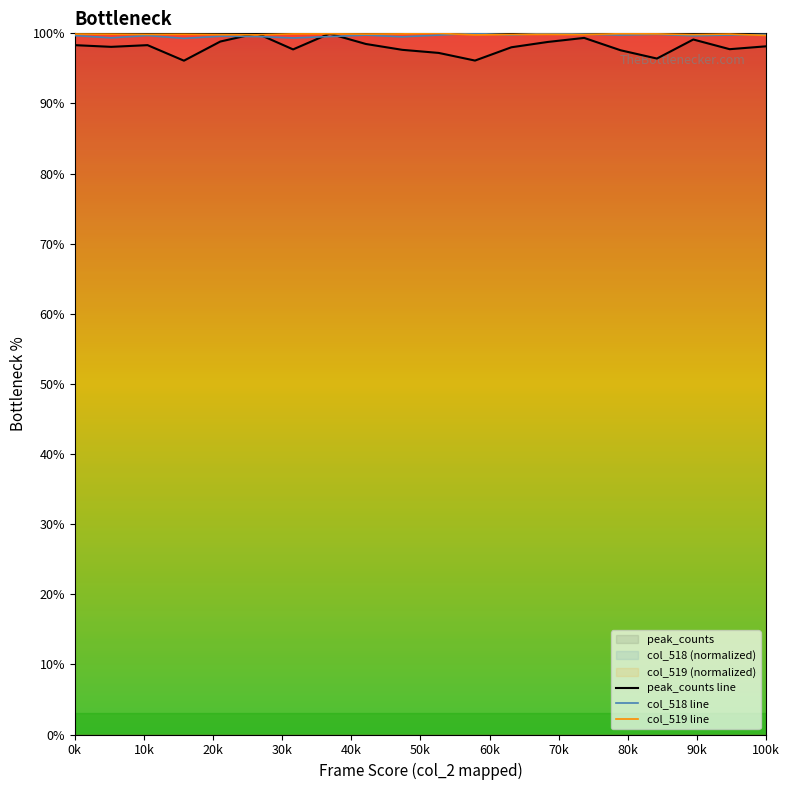

What is the minimum value for peak_counts line?

96.1